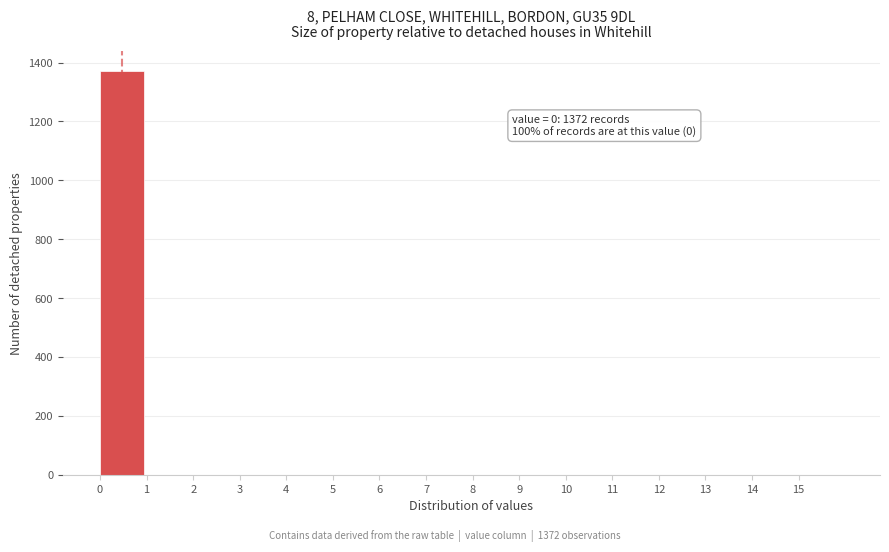

Which range on the x-axis has the tallest bar?

0 to 1